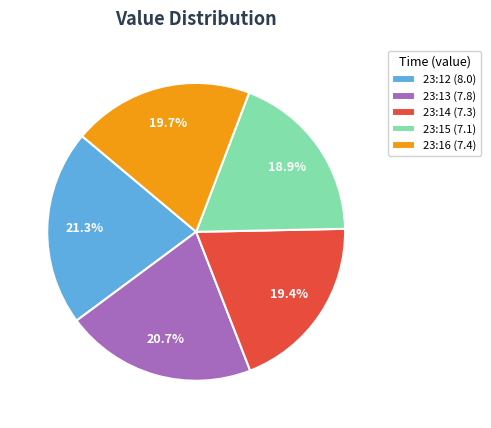

What is the total percentage of 23:16 (7.4) and 23:15 (7.1)?

38.6%